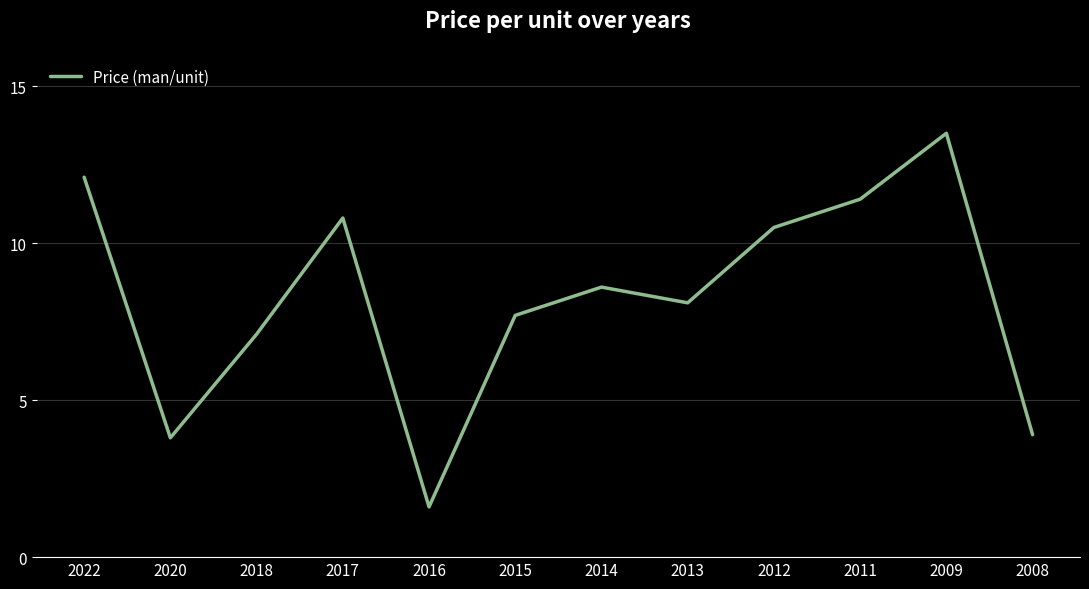

Does the chart have visible grid lines?

Yes